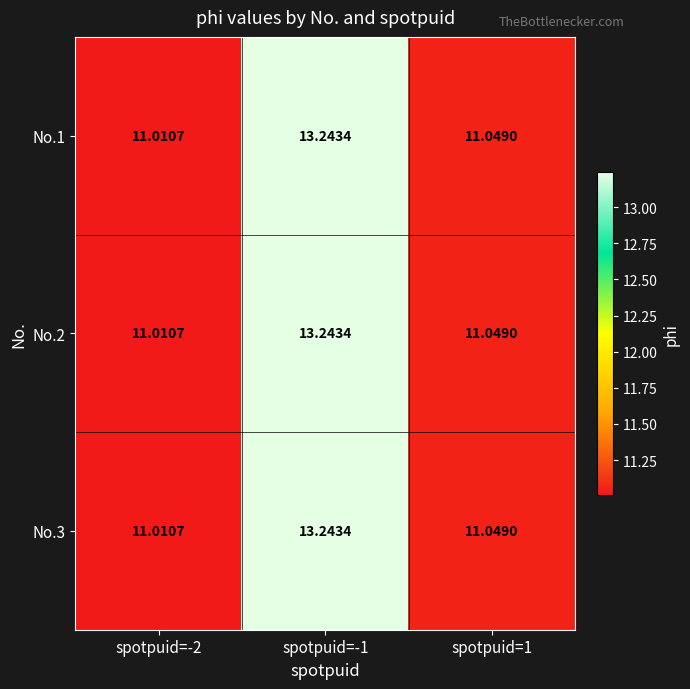

Reading right to left, transcribe all the data shown in this chart.

No.1: spotpuid=1=11.0	spotpuid=-1=13.2	spotpuid=-2=11.0
No.2: spotpuid=1=11.0	spotpuid=-1=13.2	spotpuid=-2=11.0
No.3: spotpuid=1=11.0	spotpuid=-1=13.2	spotpuid=-2=11.0